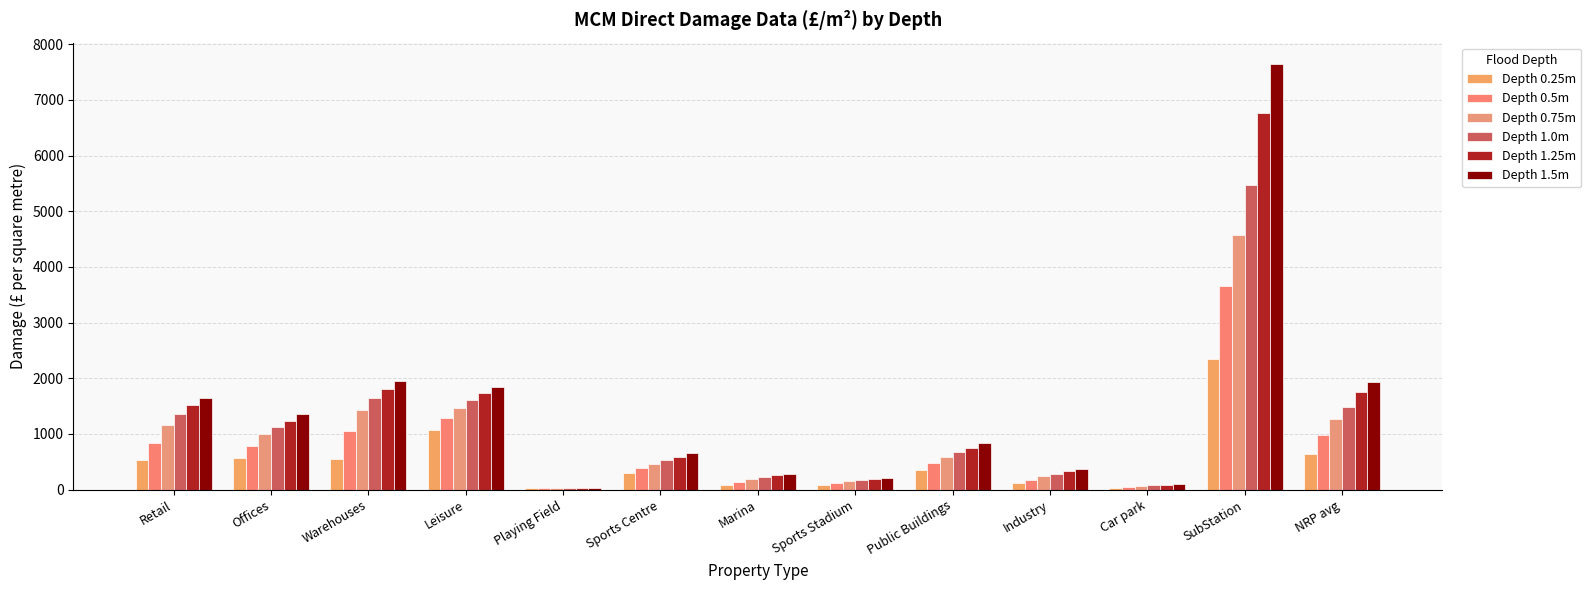

How many bars are there in total?

78